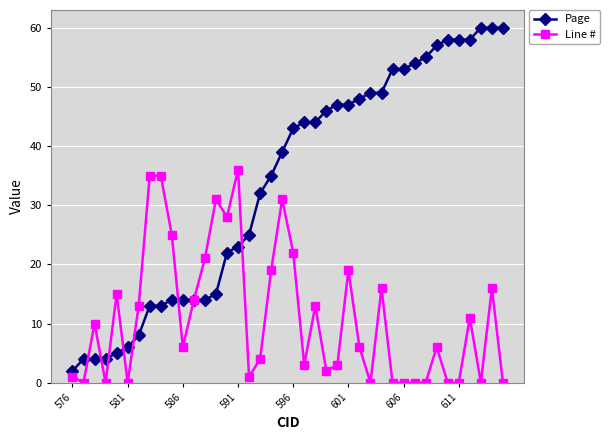

What is the difference between the second highest and minimum values in the Page series?

58